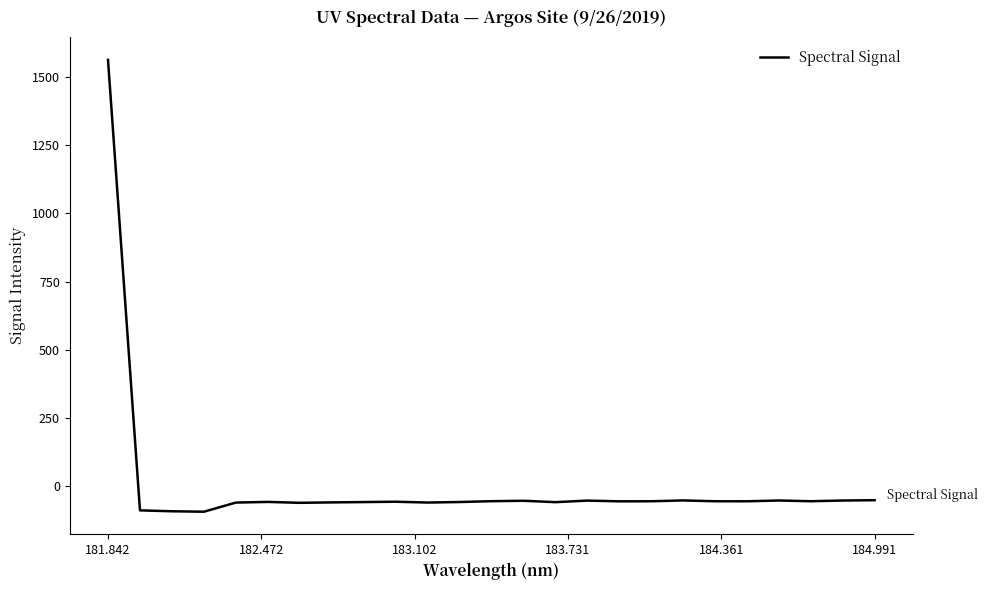

What is the minimum value shown in the chart?

-94.5